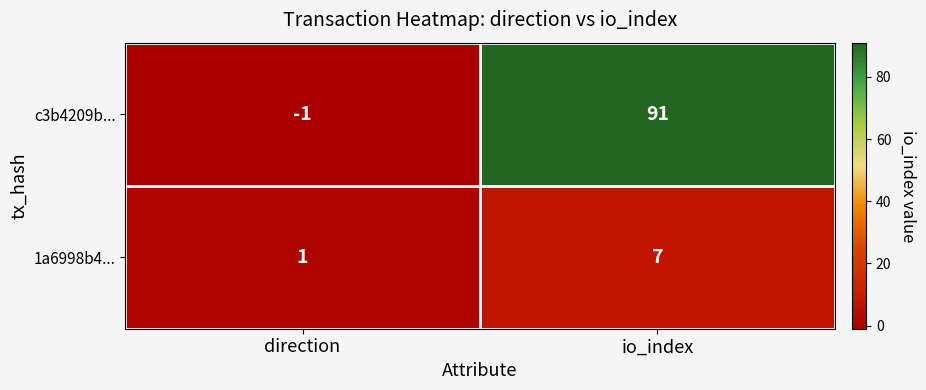

What is the average value of the c3b4209b... series?

45